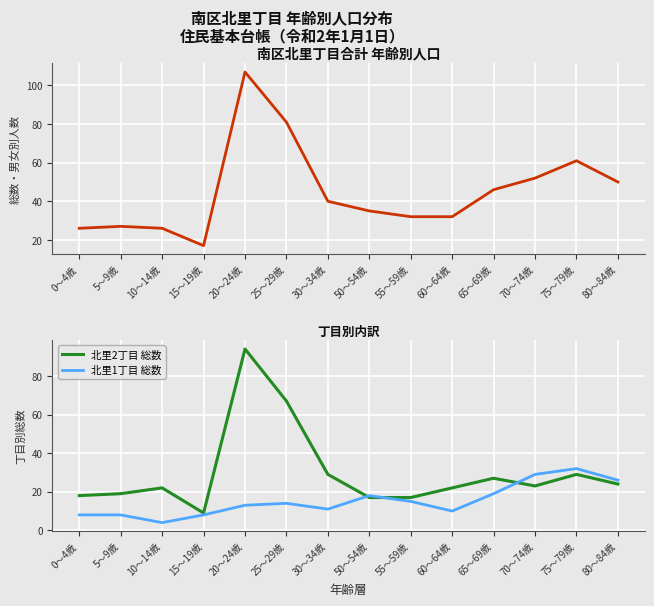

Is the value of 北里2丁目 総数 at 75～79歳 greater than the value of 北里1丁目 総数 at 30～34歳?

Yes